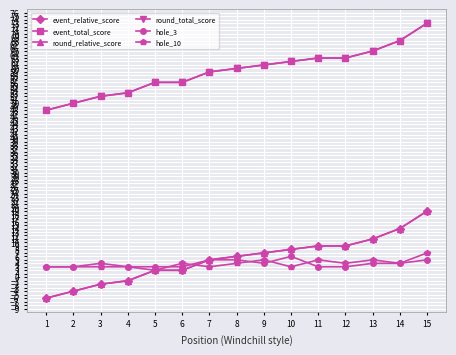

Is this an area chart (filled region under the line)?

No